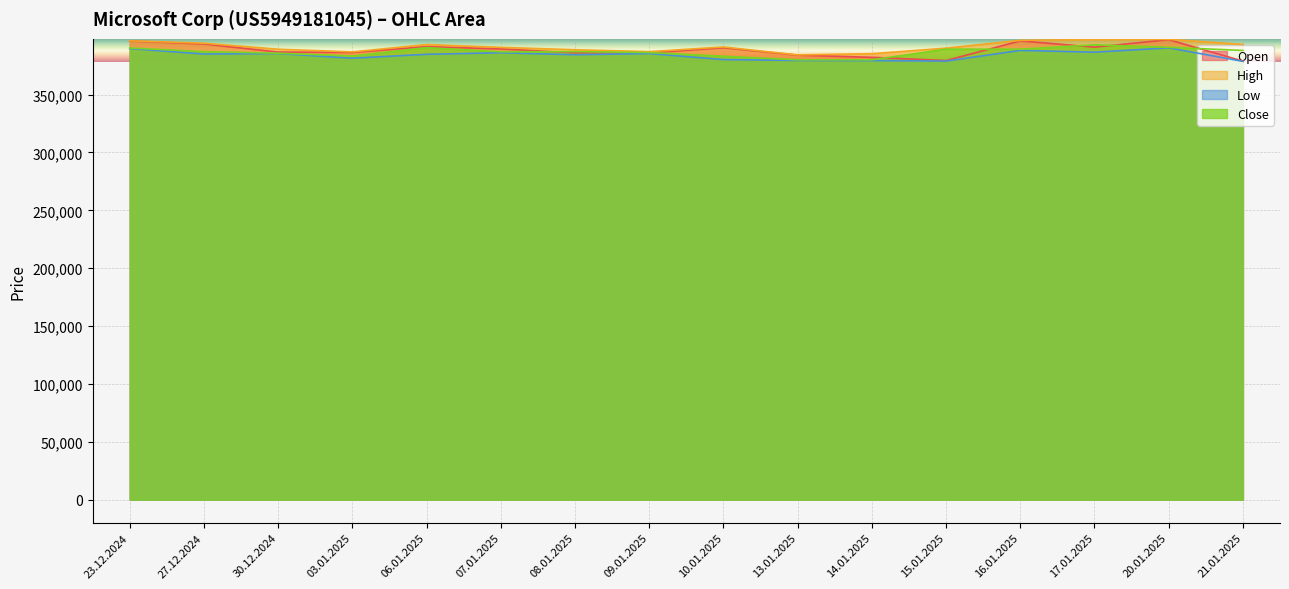

True or false: High and Open cross at least once.

False